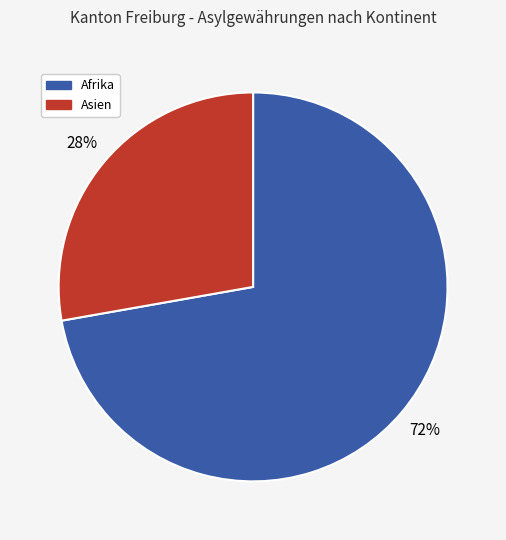

To the nearest percent, what is the average slice percentage?

50%